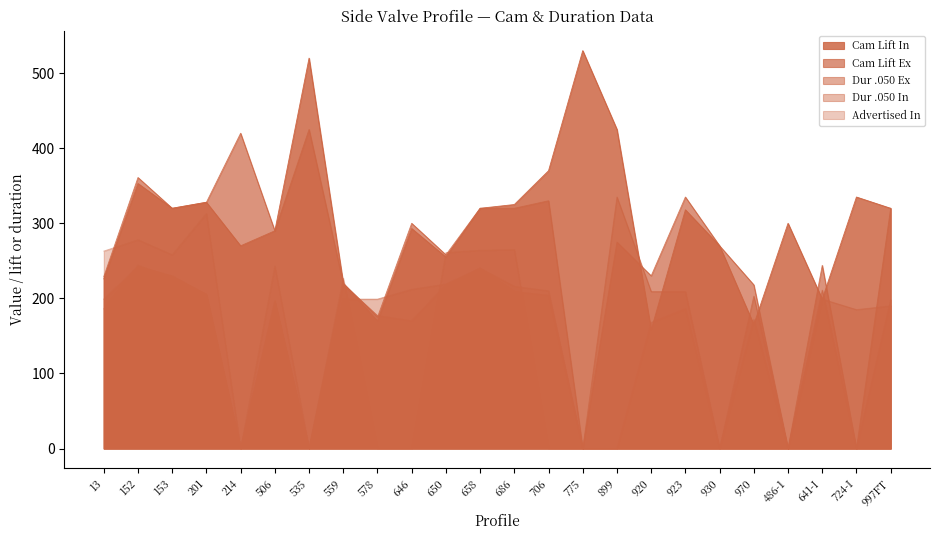

Reading right to left, list all the values displayed in this chart.

Cam Lift In: 320	335	199	300	165	270	318	158	425	530	370	325	320	255	293	170	220	520	290	270	328	320	353	226
Cam Lift Ex: 320	0	244	0	218	270	335	230	275	0	330	320	320	258	300	175	220	425	290	420	328	320	361	229
Dur .050 Ex: 198	0	211	0	203	0	209	209	335	0	204	209	240	218	170	177	219	0	195	0	205	230	242	199
Dur .050 In: 190	185	199	0	172	0	186	168	0	0	210	216	240	219	212	199	199	0	197	0	205	228	244	186
Advertised In: 0	0	0	0	0	0	0	0	0	0	0	265	264	261	0	0	227	0	243	0	313	258	278	263